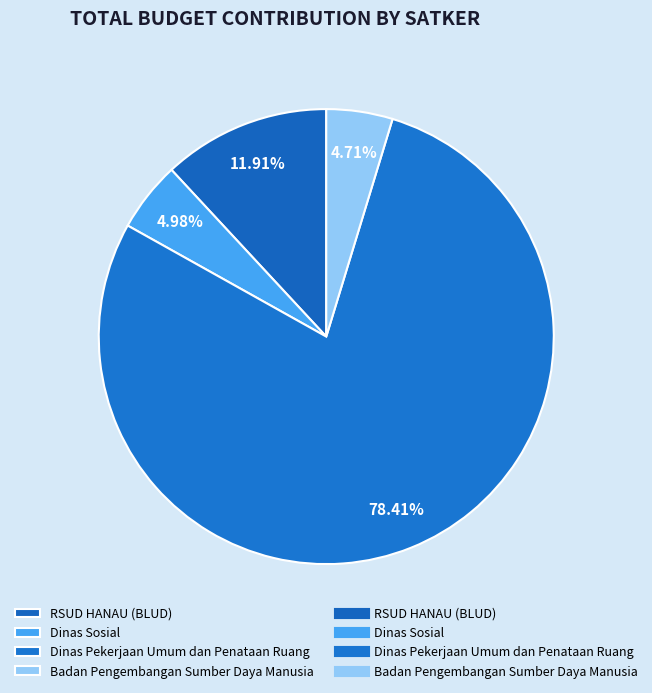

How many slices are in this pie chart?

4